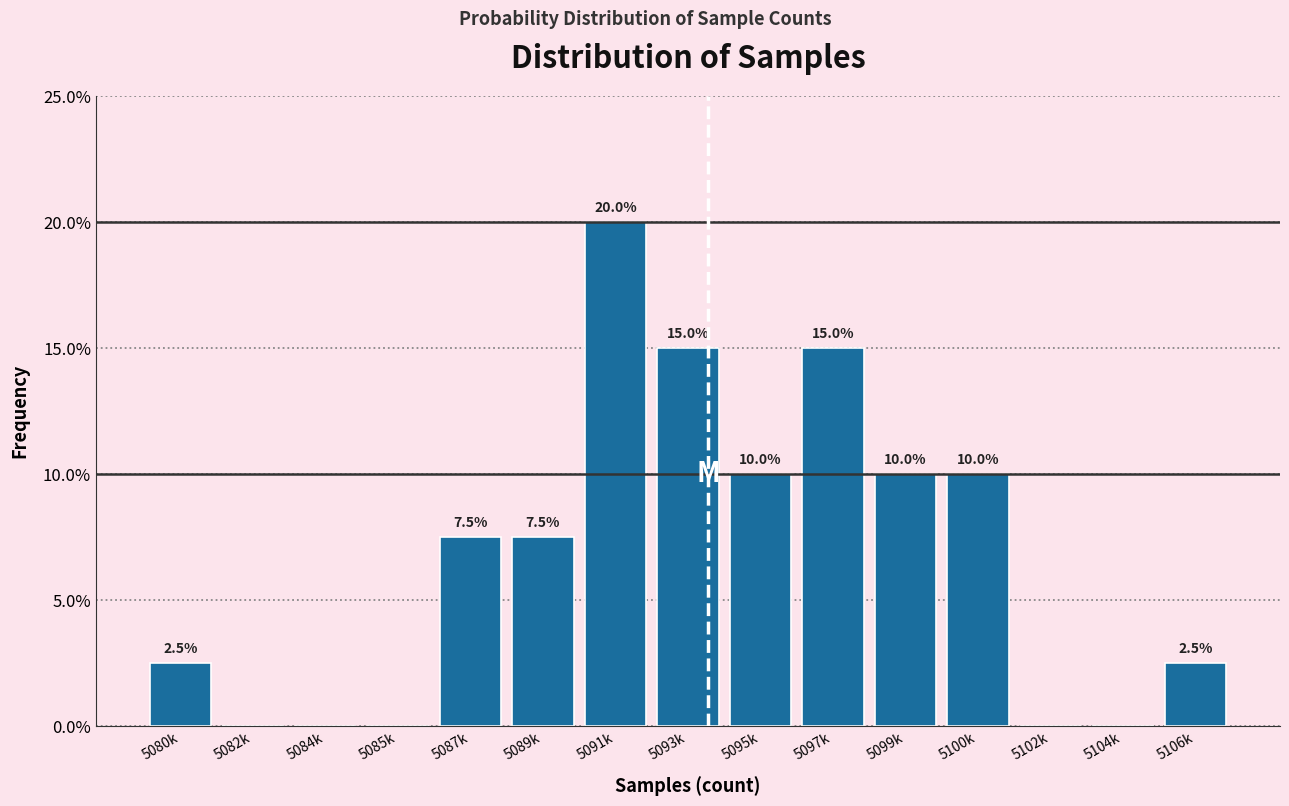

Reading left to right, transcribe all the data shown in this chart.

5080k=2.5	5082k=0.0	5084k=0.0	5085k=0.0	5087k=7.5	5089k=7.5	5091k=20.0	5093k=15.0	5095k=10.0	5097k=15.0	5099k=10.0	5100k=10.0	5102k=0.0	5104k=0.0	5106k=2.5